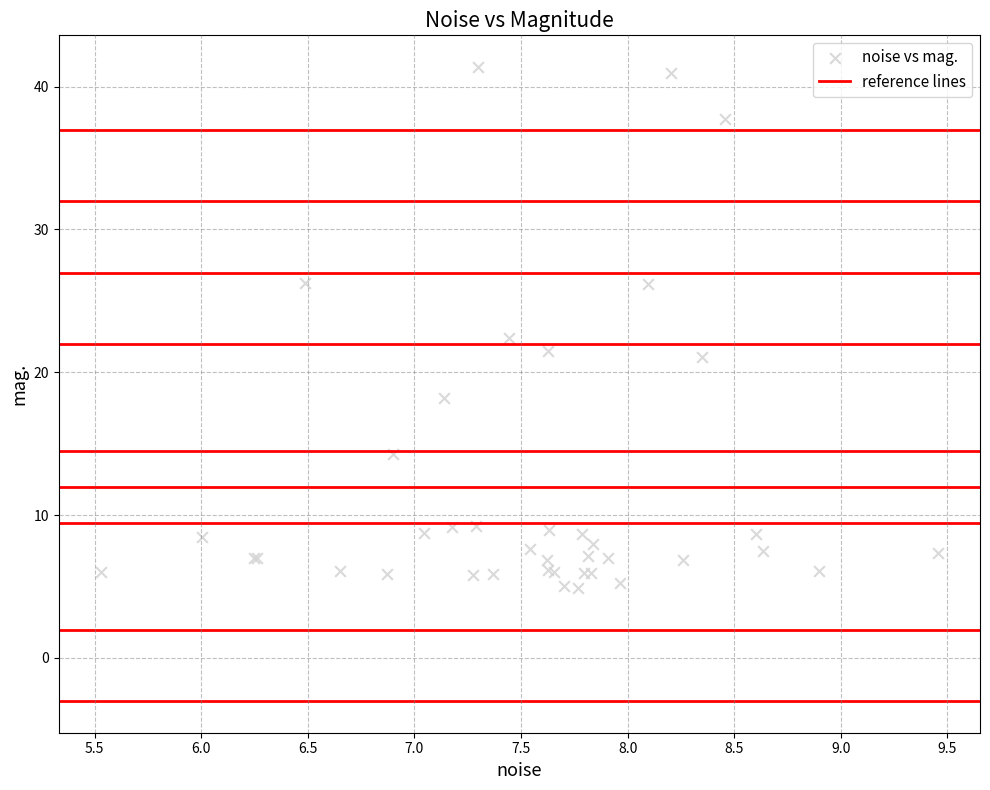

What Y value in the scatter plot is closest to 23?

22.4